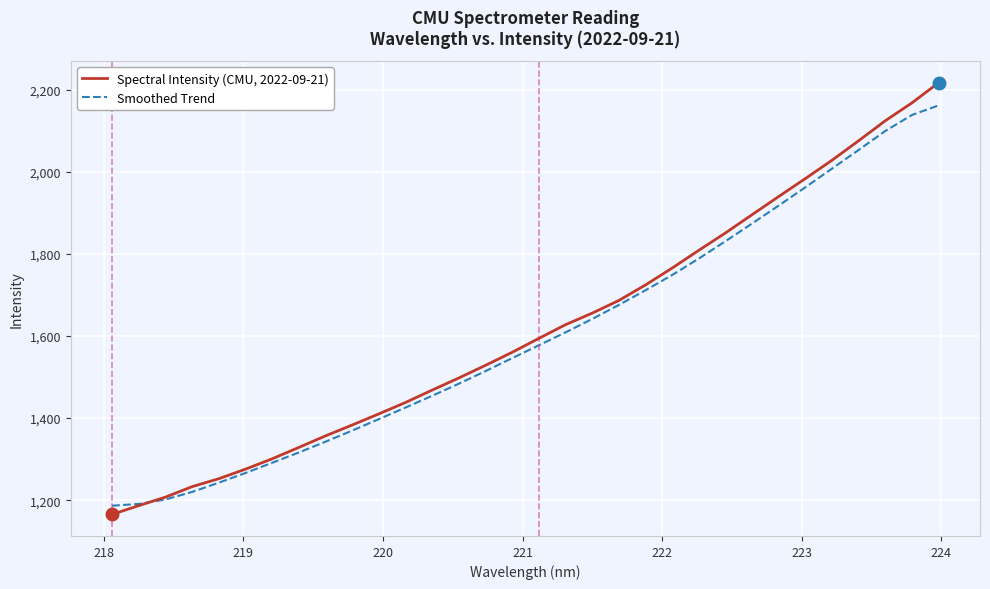

What is the highest value of the Spectral Intensity (CMU, 2022-09-21) series?

2216.9